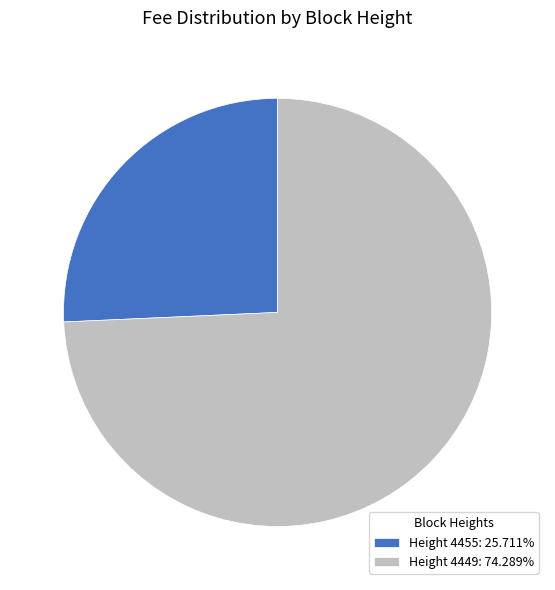

Is there a majority slice in this chart?

Yes